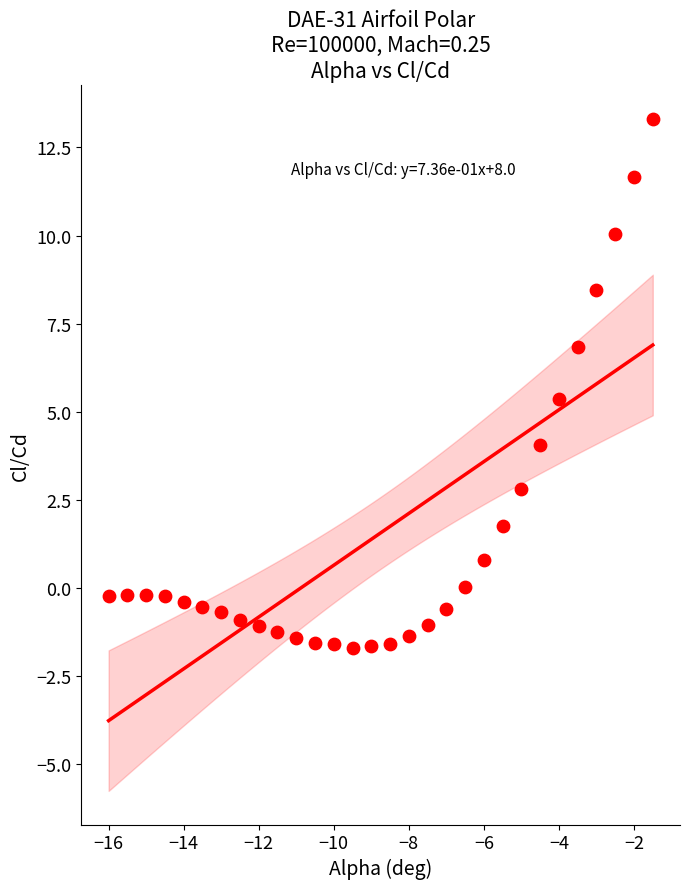

What Y value in the scatter plot is closest to 5?

5.4